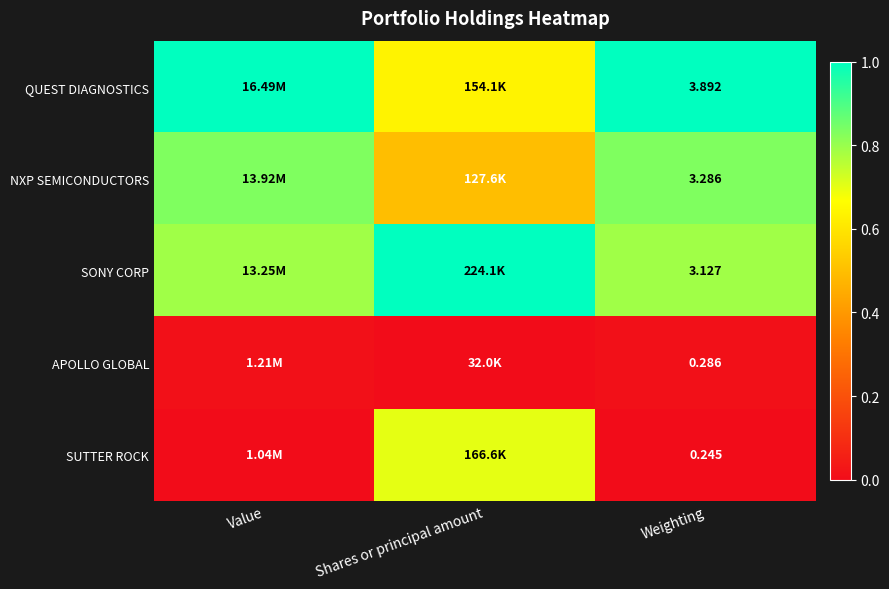

At Weighting, list the series in order from largest to smallest.

QUEST DIAGNOSTICS, NXP SEMICONDUCTORS, SONY CORP, APOLLO GLOBAL, SUTTER ROCK